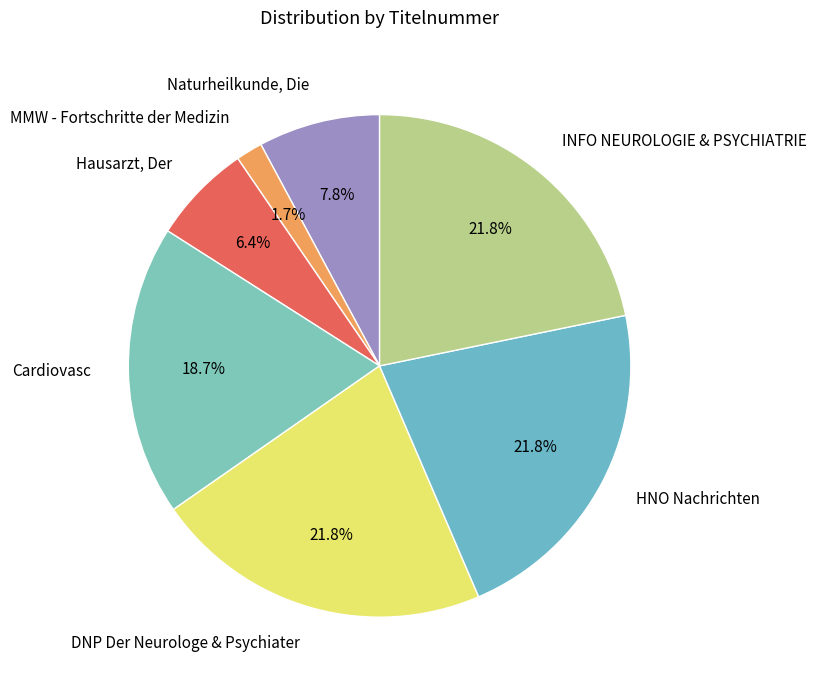

How many segments does this pie chart have?

7